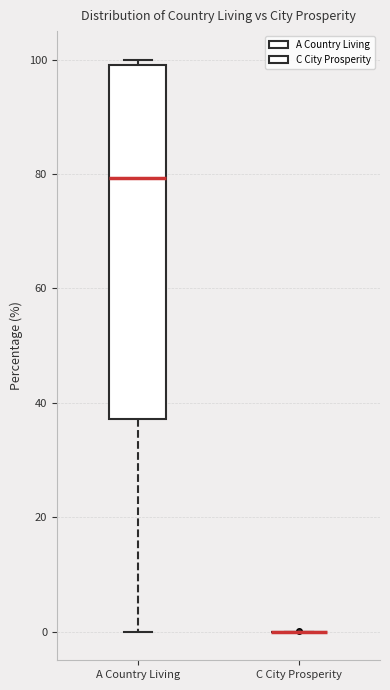

Reading left to right, read every box against the y-axis: the position of its median line, the range the box covers, and the ends of its whiskers. The values are not printed on the chart, so give them approximately, as read against the axis.

A Country Living: median 80, box 38 to 100, whiskers 0 to 100 (just above the box's upper edge)
C City Prosperity: box collapsed to a line at 0, whiskers 0 to 0